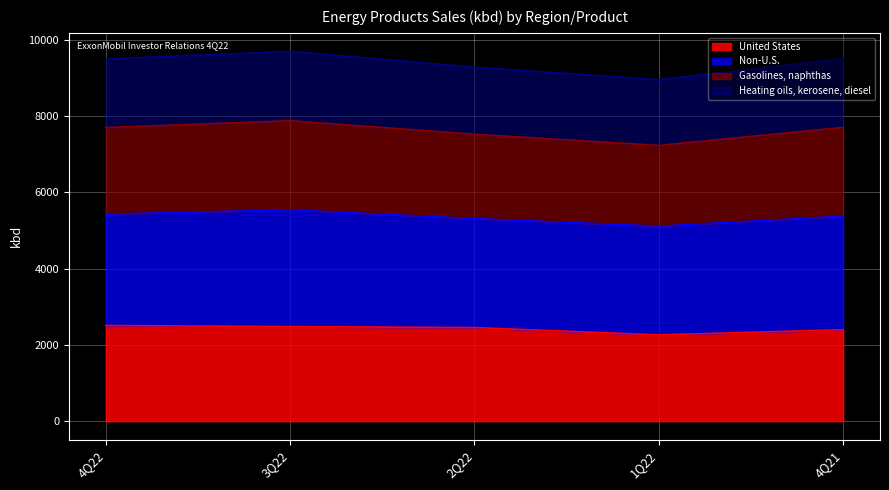

What is the lowest value of the United States series?

2262